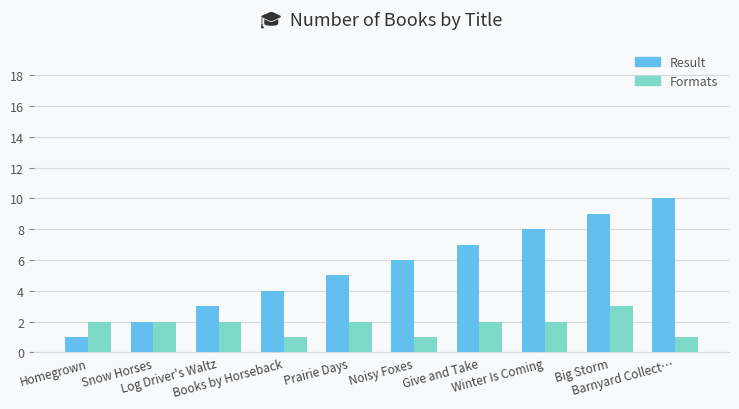

What are all the series names shown in the legend?

Result, Formats